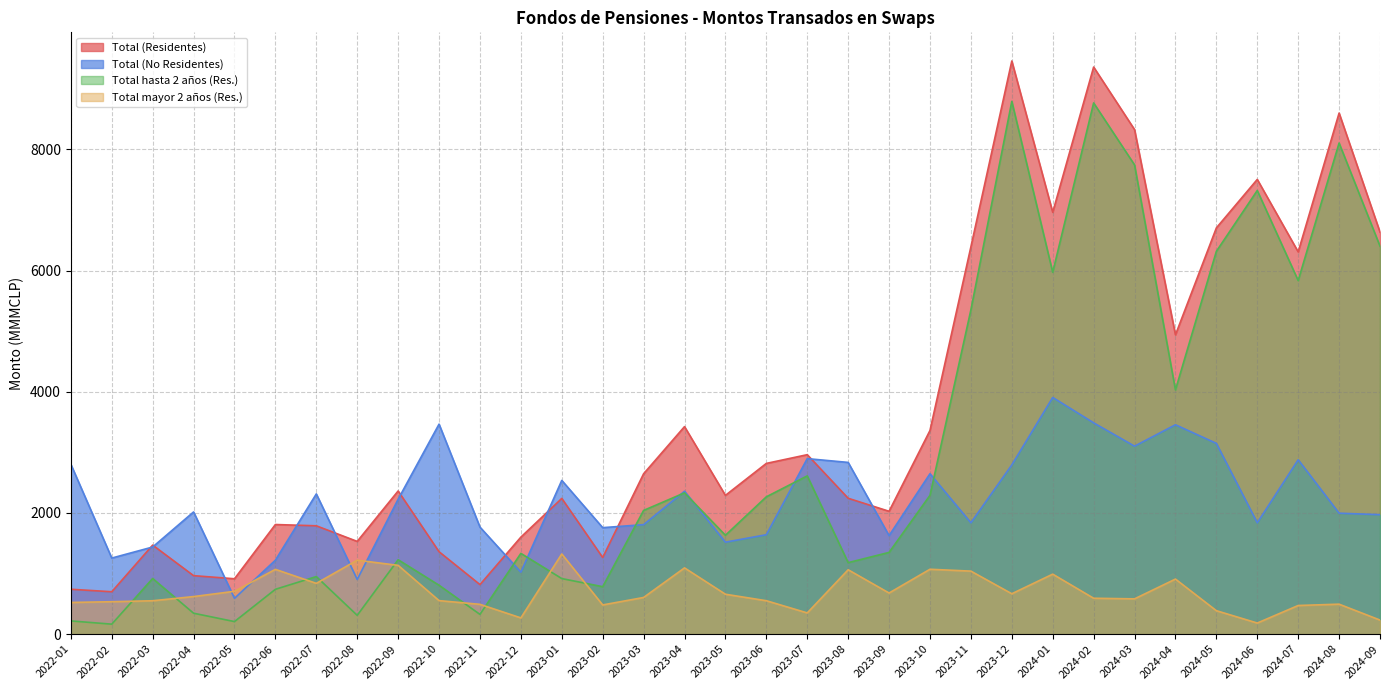

Which has a higher value, 2024-06 or 2022-08?

2024-06